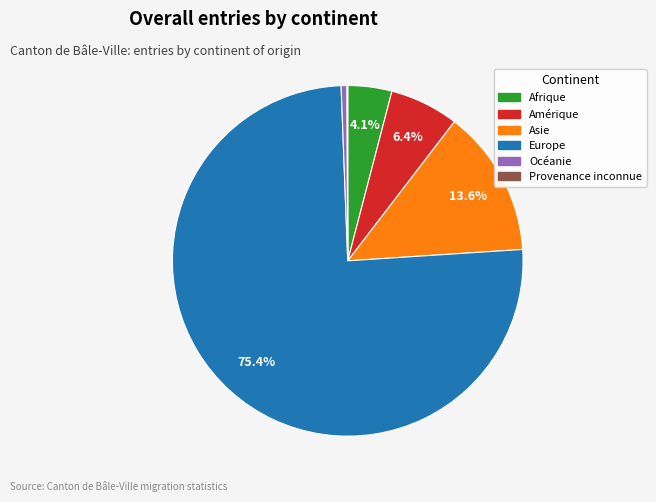

Is the sum of Europe and Océanie greater than half?

Yes